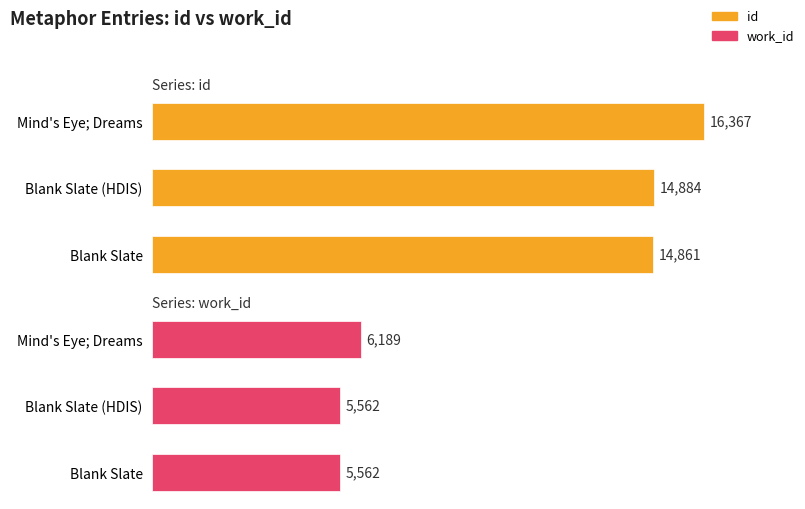

How many distinct data groups are displayed?

2